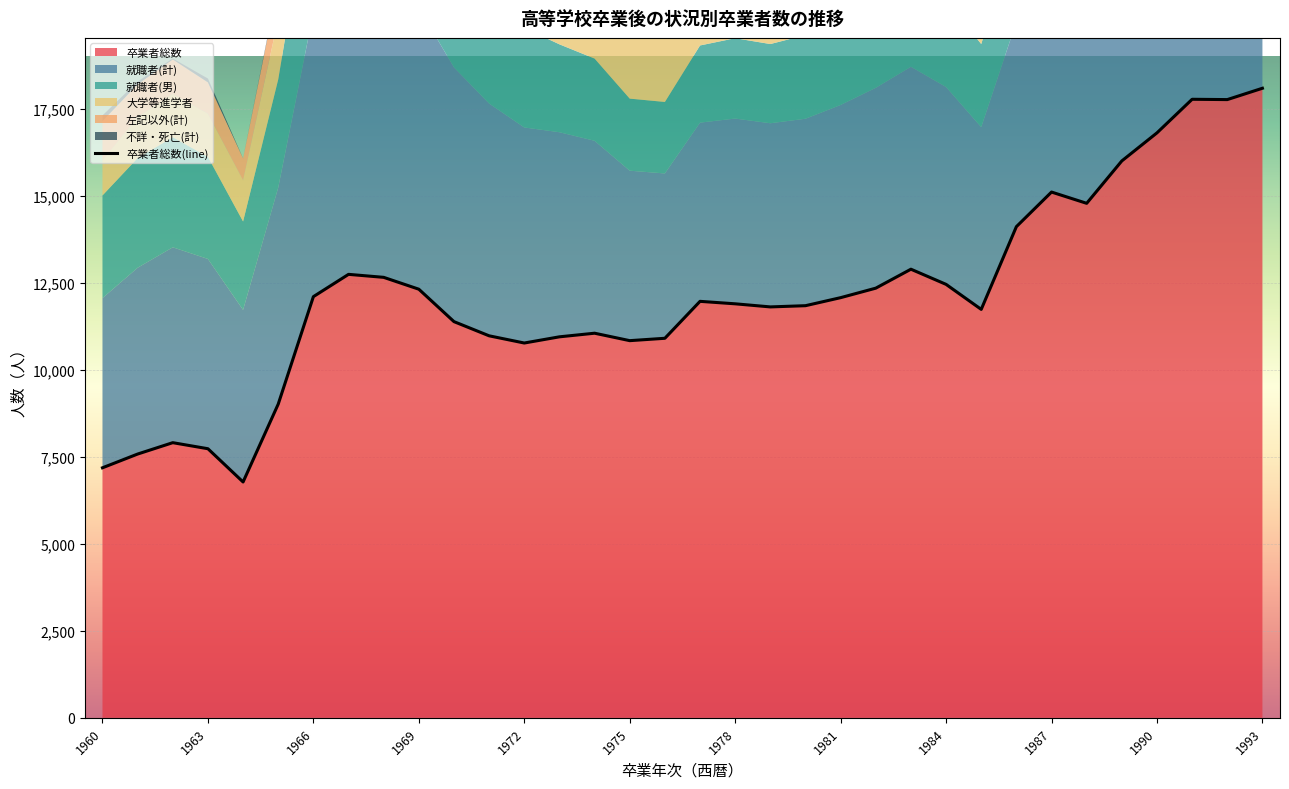

What is the difference between the maximum and minimum values?

11319